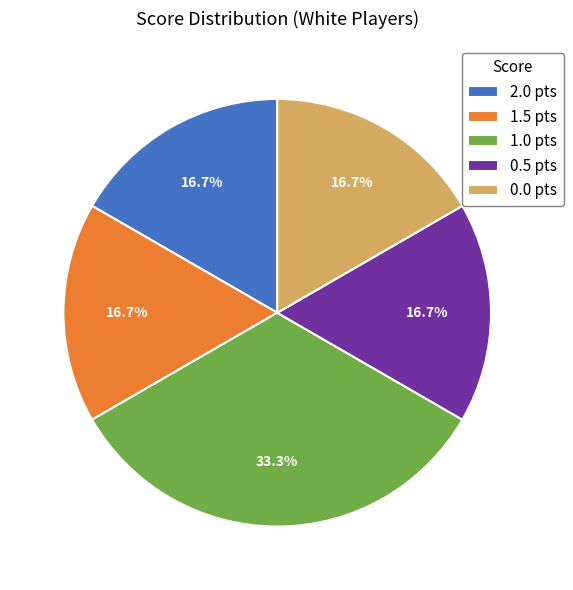

Is there any slice that represents more than half of the pie?

No